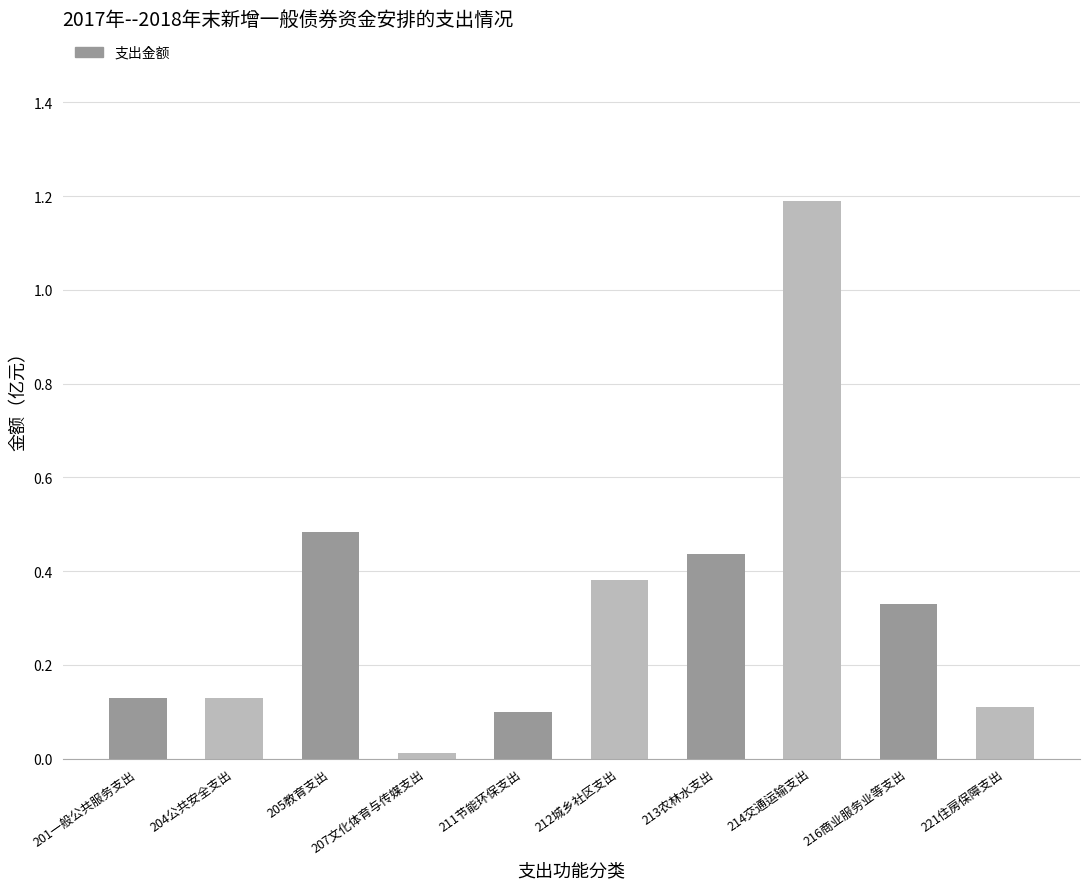

Where is the data nearest to the value 0?

207文化体育与传媒支出